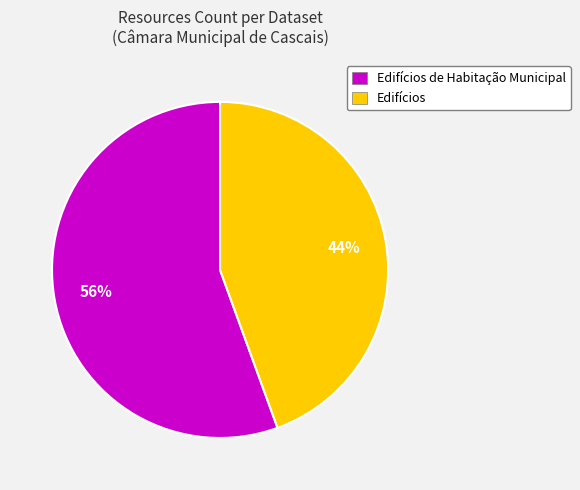

Does any single category account for the majority?

Yes